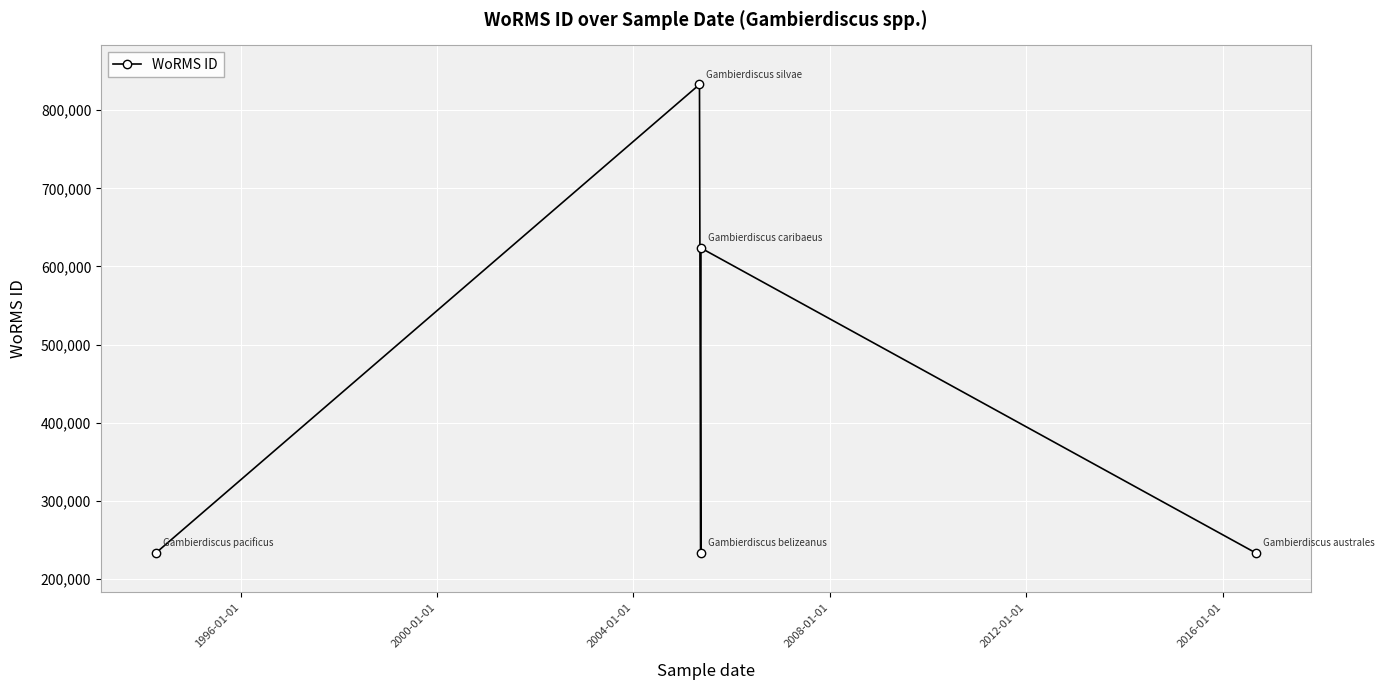

What is the value of the 3rd point from the left?

233378